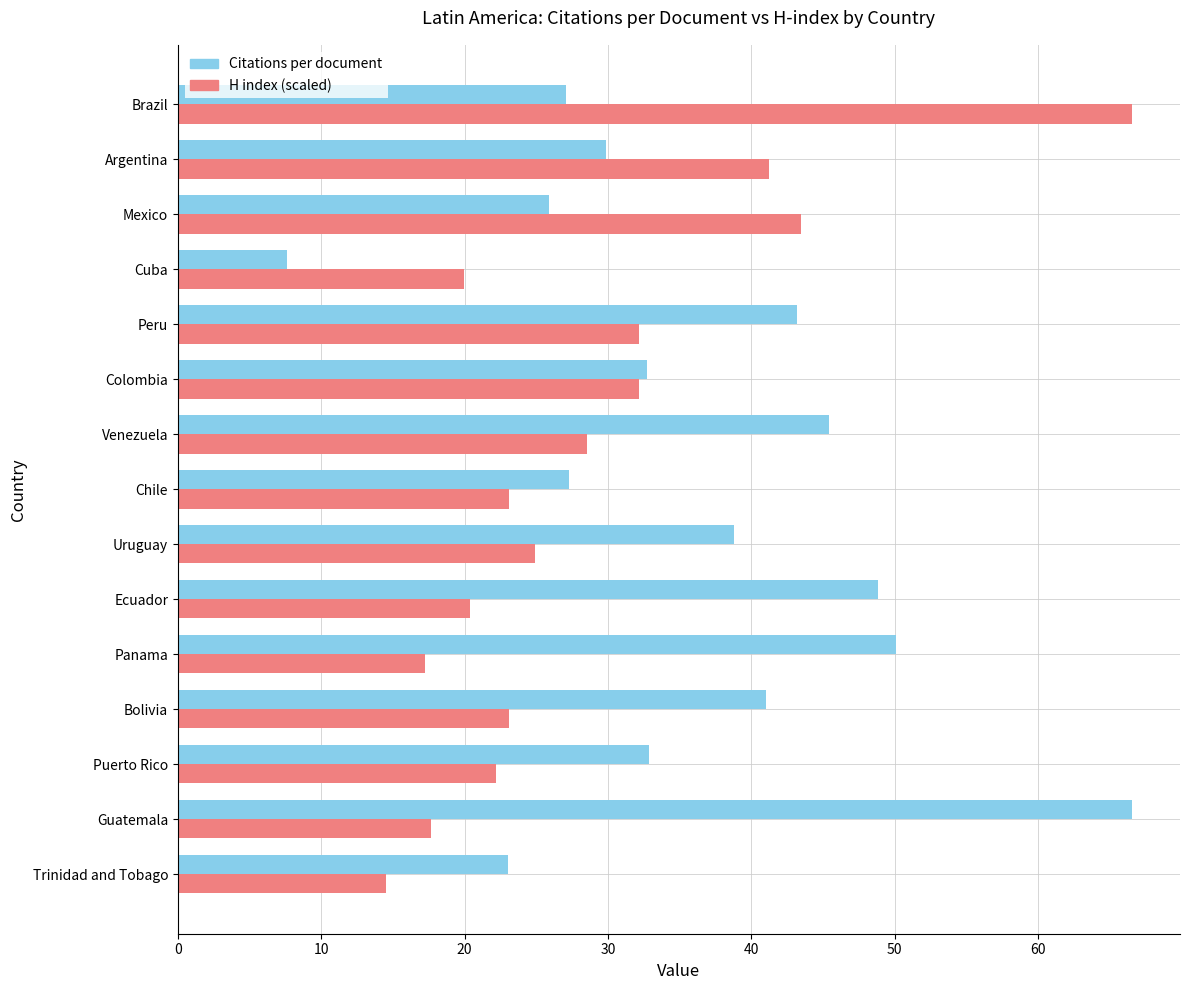

What are all the series names shown in the legend?

Citations per document, H index (scaled)